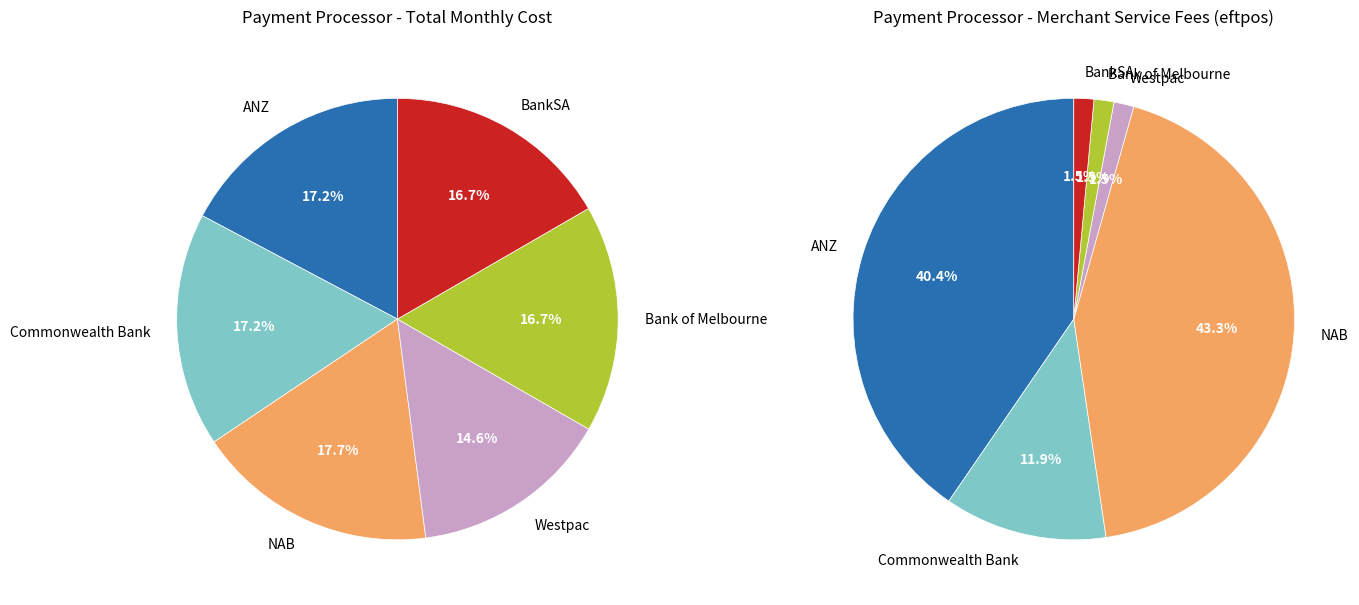

Is there a majority slice in this chart?

No